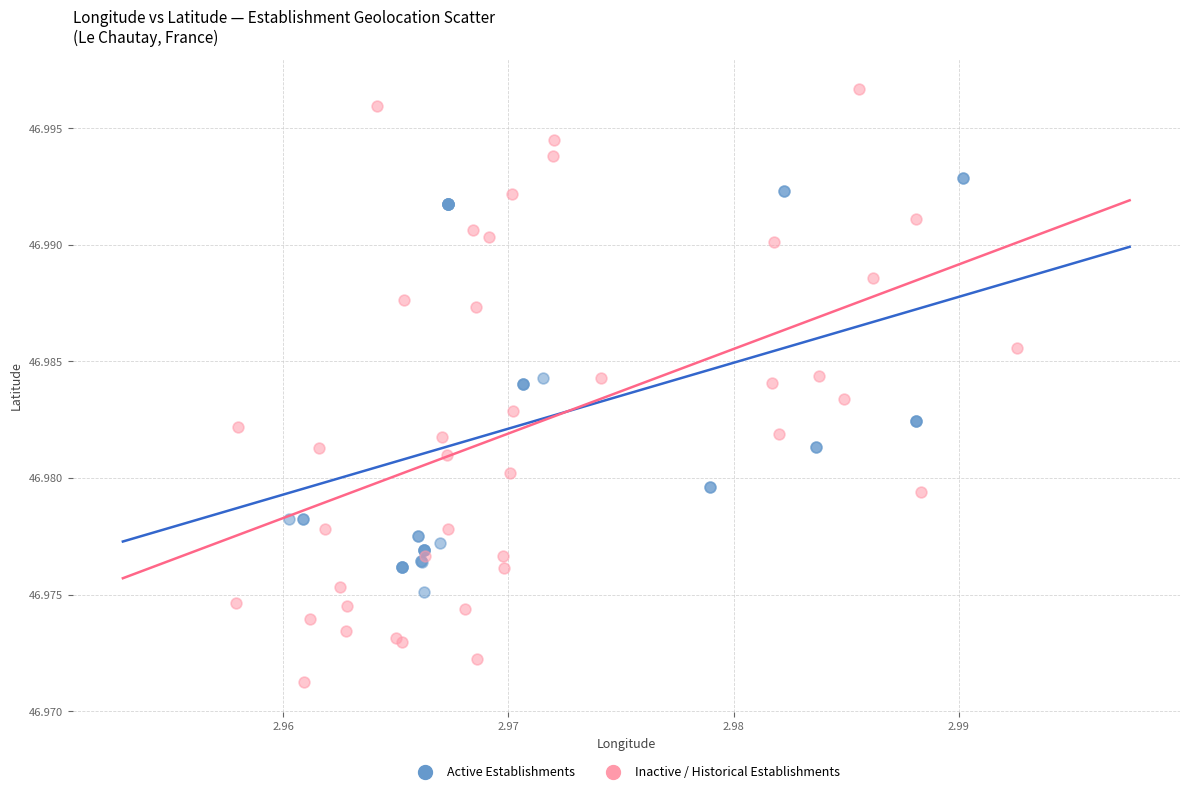

Which series reaches the maximum Y coordinate?

Inactive / Historical Establishments